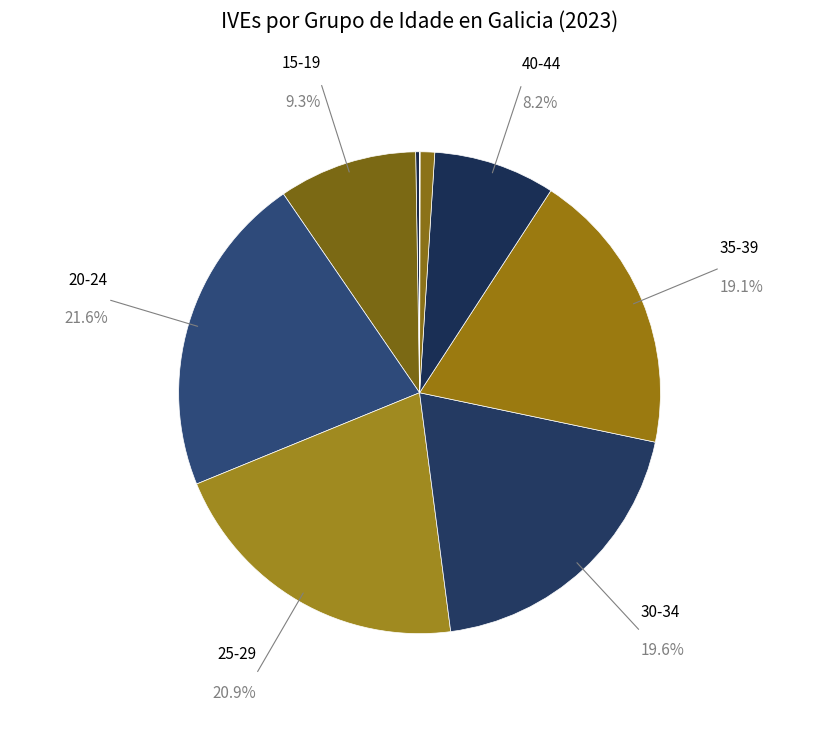

Count the number of slices in the pie.

9